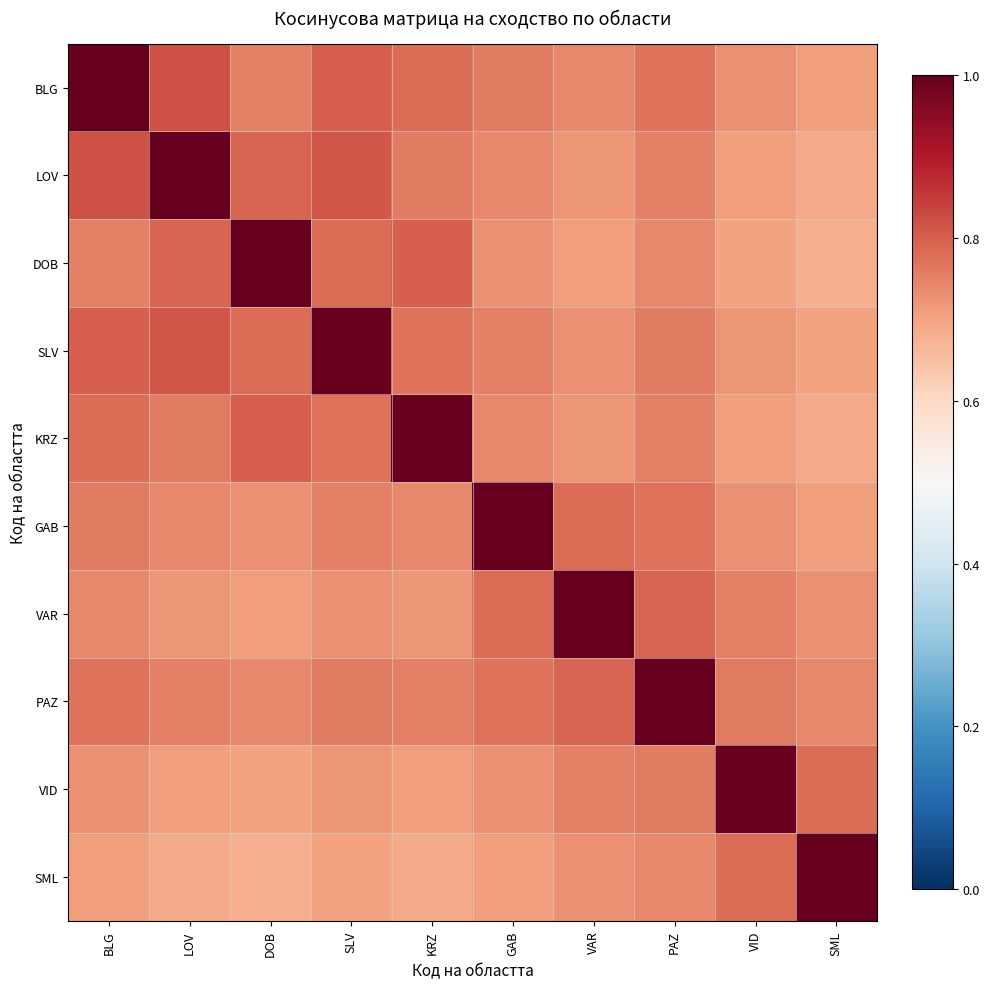

Which category has the highest value across all series?

BLG